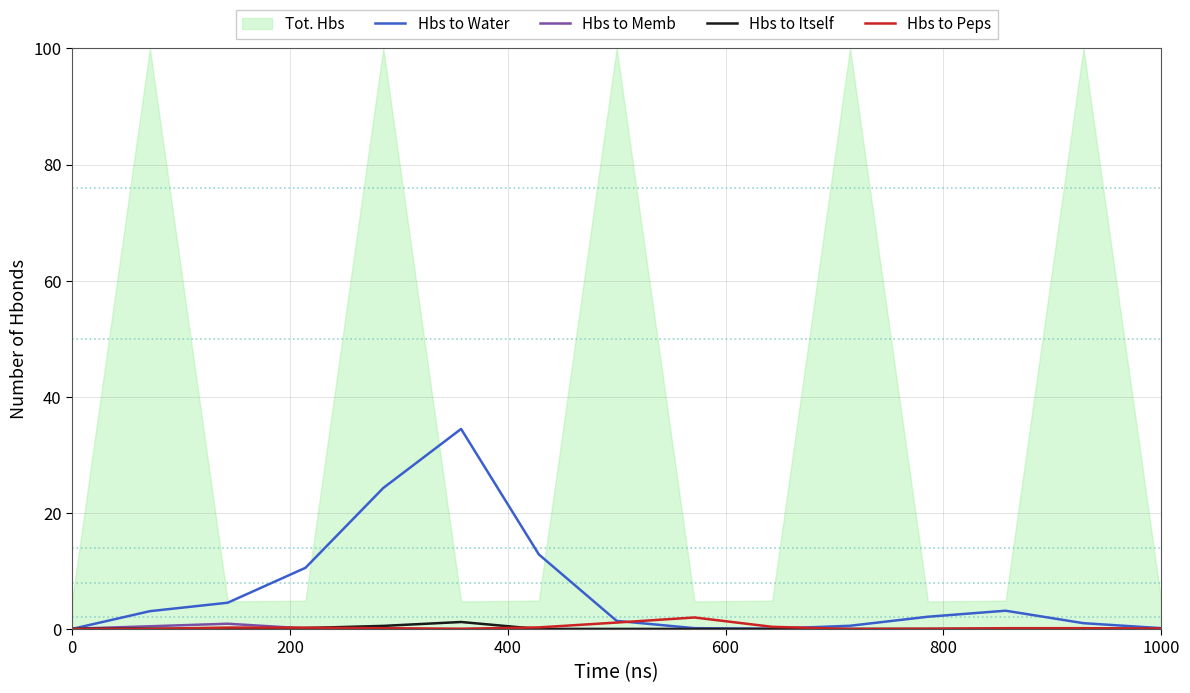

What is the value of the Hbs to Water point at the 13th from the left?

3.2